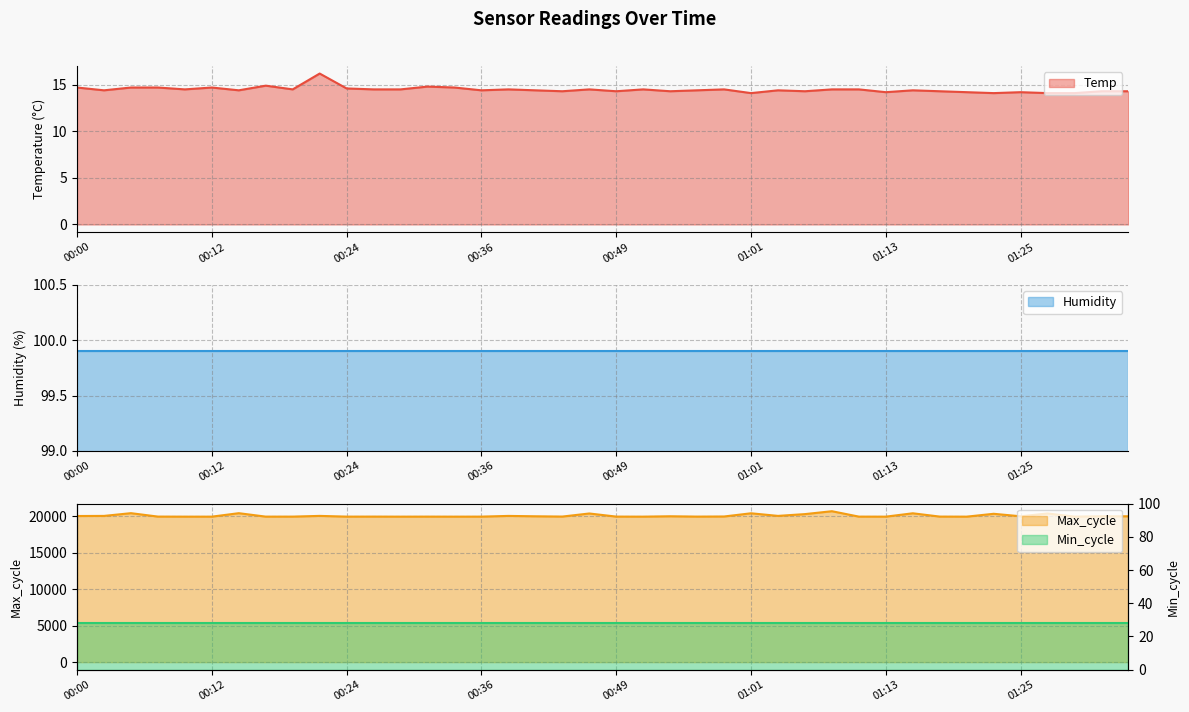

What is the maximum value for Temp?

16.2